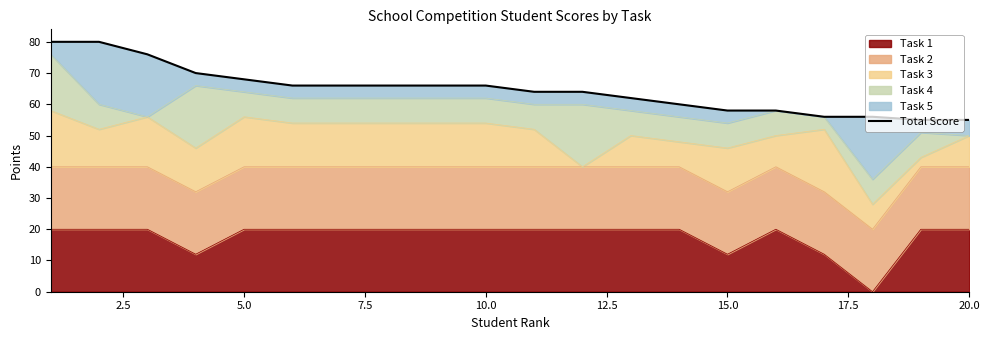

What is the highest value of the Task 1 series?

20